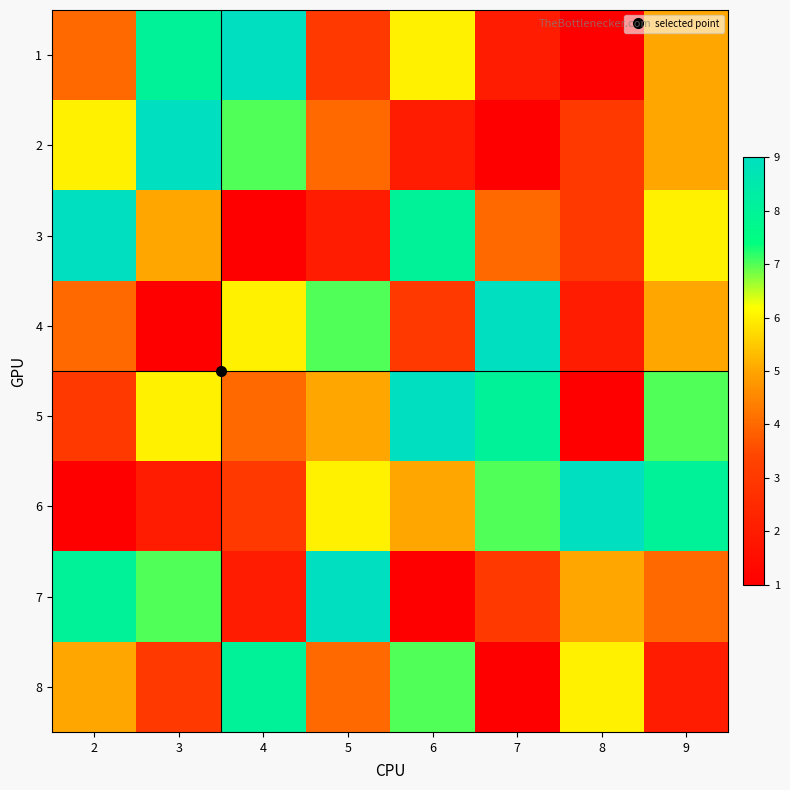

Which series has the largest total across all categories?

5